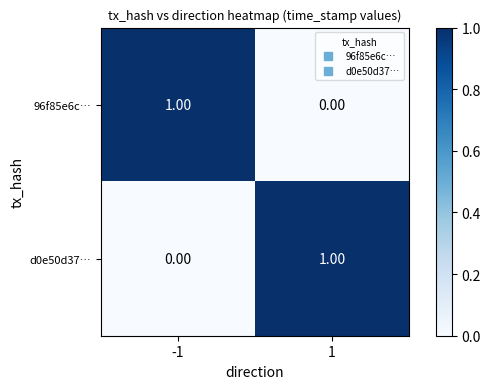

Rank the series at -1 from highest to lowest value.

96f85e6c…, d0e50d37…